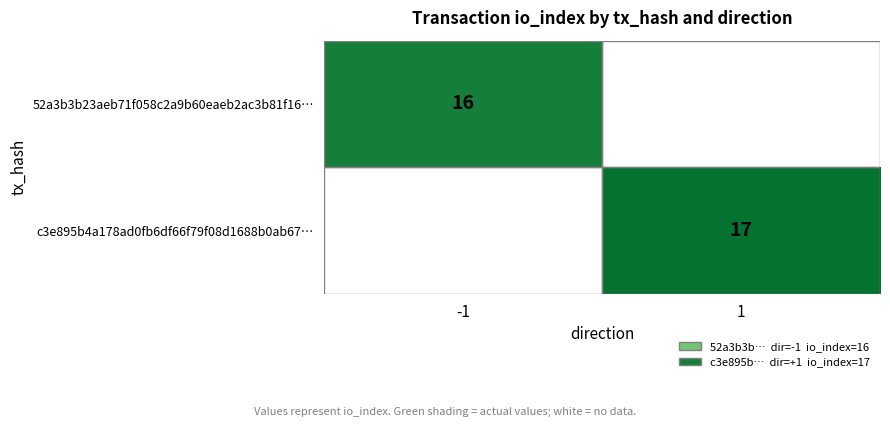

Is the value of c3e895b4a178ad0fb6df66f79f08d1688b0ab67… at 1 greater than the value of 52a3b3b23aeb71f058c2a9b60eaeb2ac3b81f16… at -1?

Yes